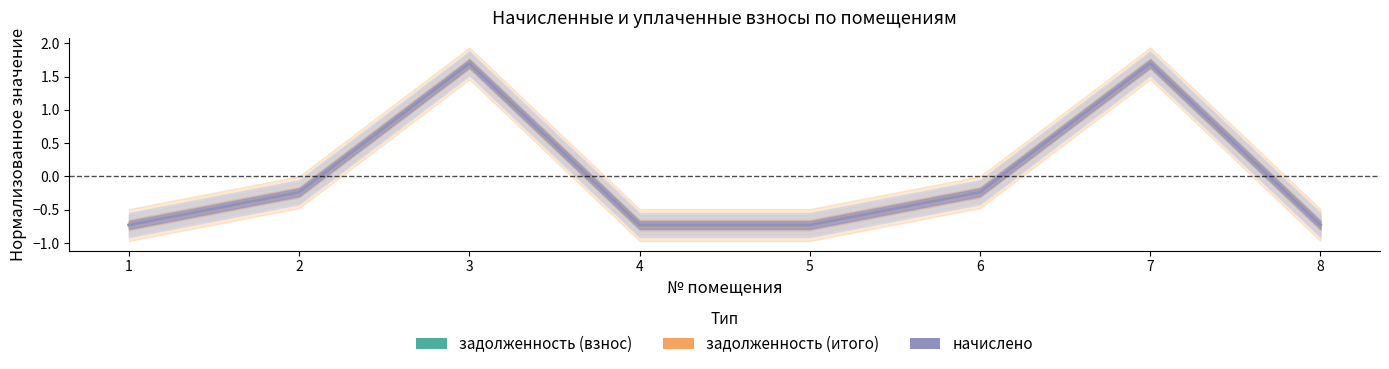

What is the difference between the maximum and second lowest values in the задолженность (взнос) series?

2.4